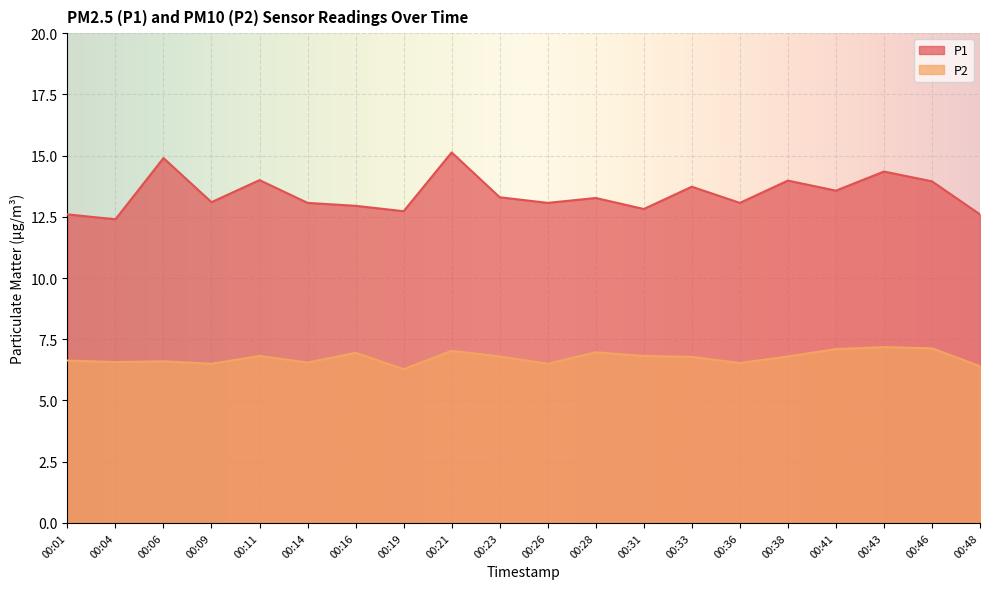

List the series in order of their overall mean, highest first.

P1, P2